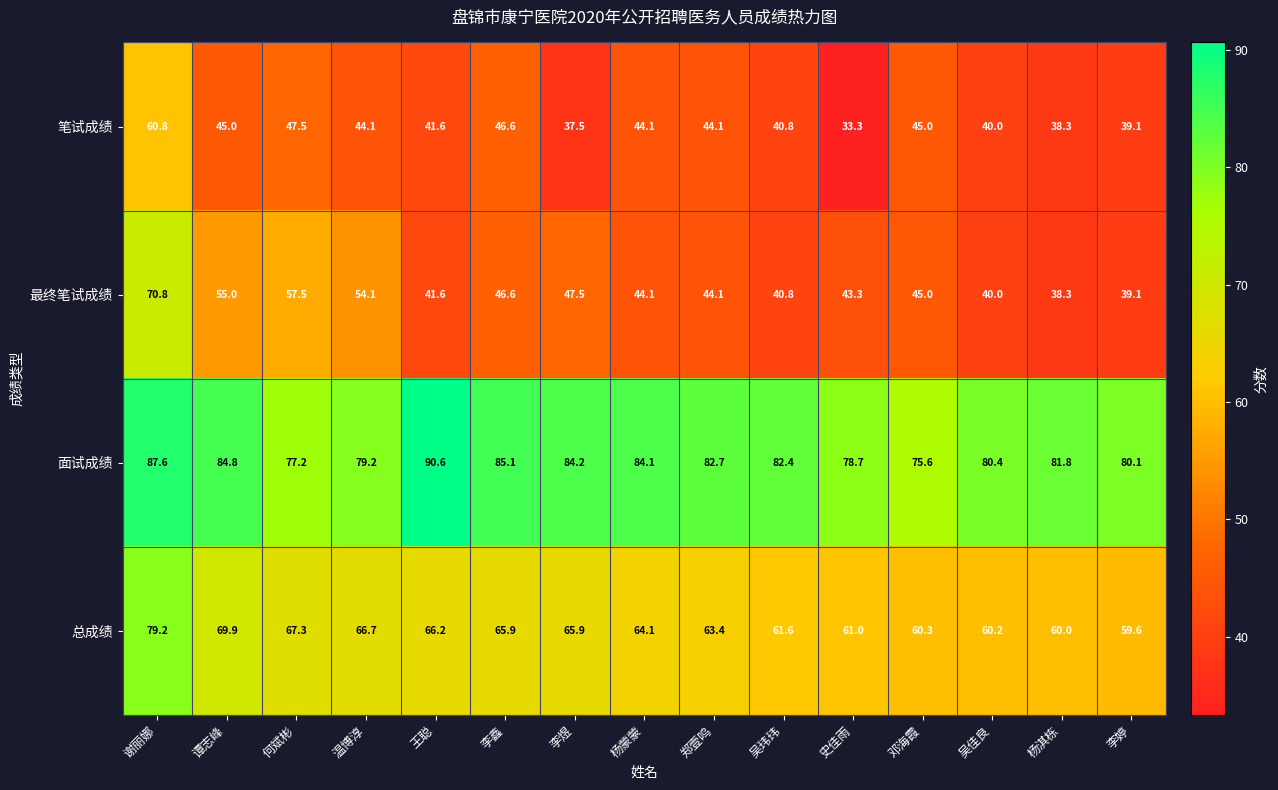

Where is 面试成绩 nearest to the value 83?

郑壹鸣